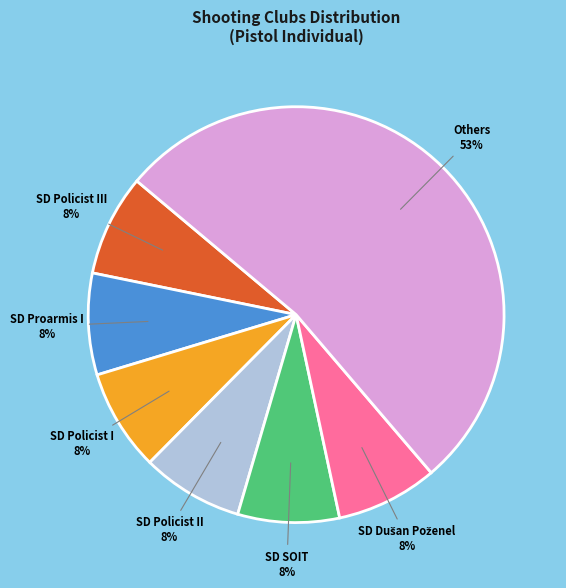

Is there a majority slice in this chart?

Yes